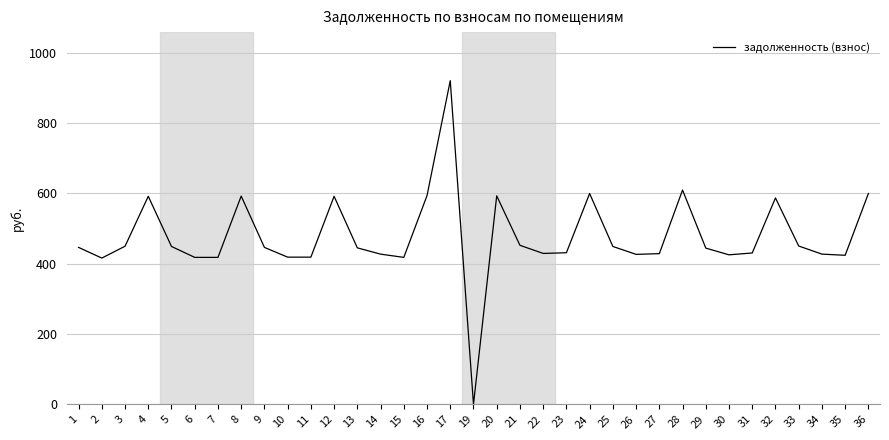

The chart shows a value of 417.8 at 7. True or false?

True